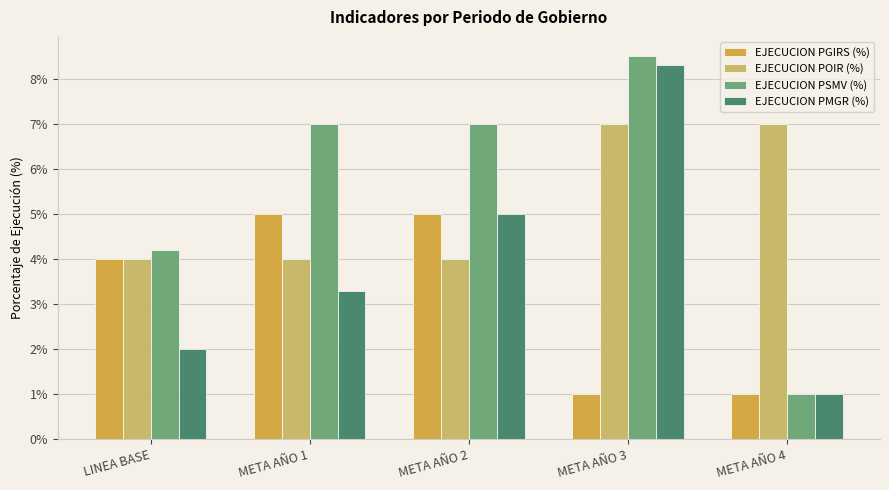

Is the value of EJECUCION PSMV (%) at LINEA BASE greater than the value of EJECUCION PGIRS (%) at LINEA BASE?

Yes